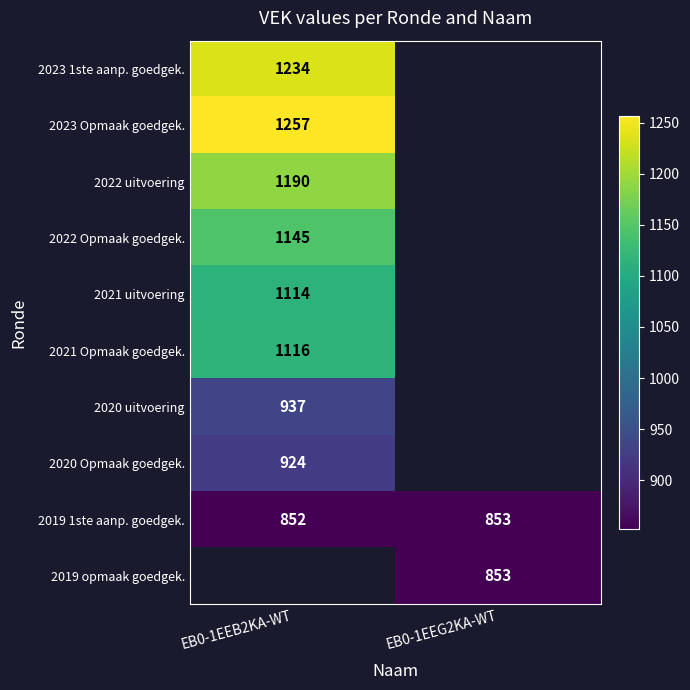

At which label does 2019 1ste aanp. goedgek. reach its minimum?

EB0-1EEB2KA-WT